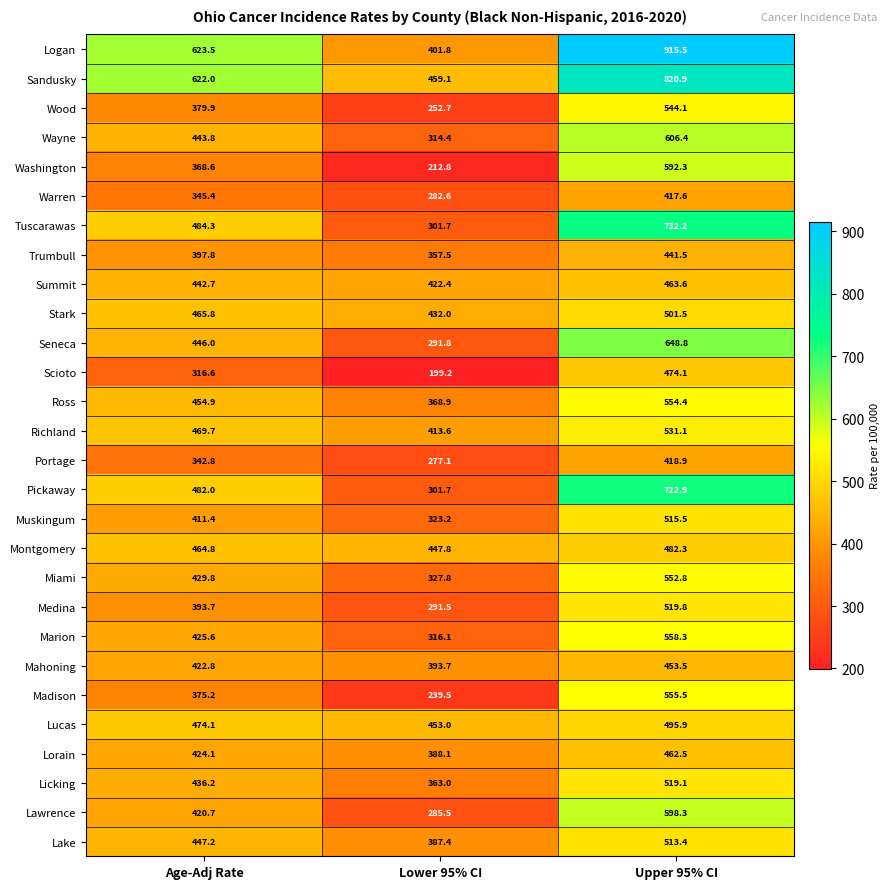

The value of Stark at Lower 95% CI is 432.0. True or false?

True